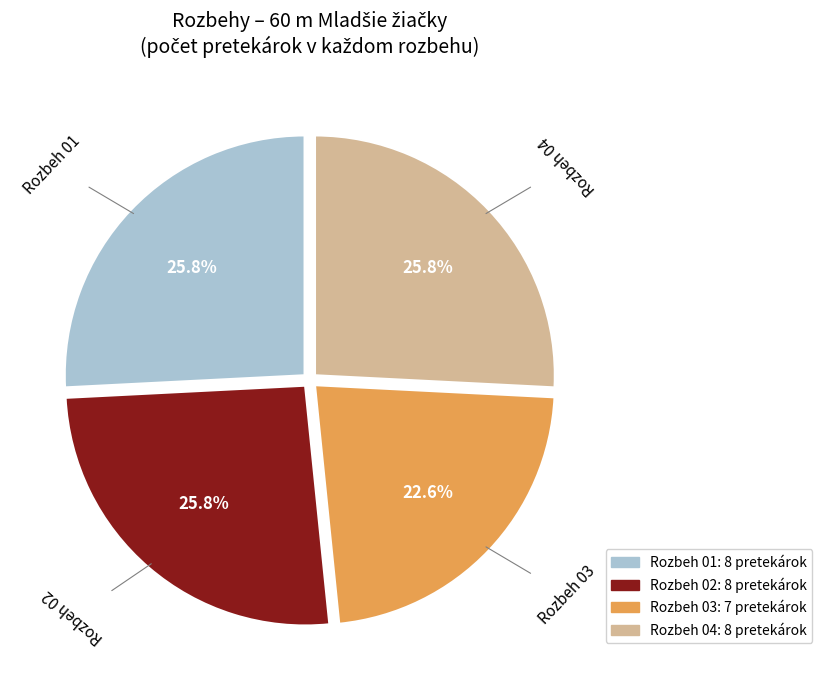

Count the number of slices in the pie.

4